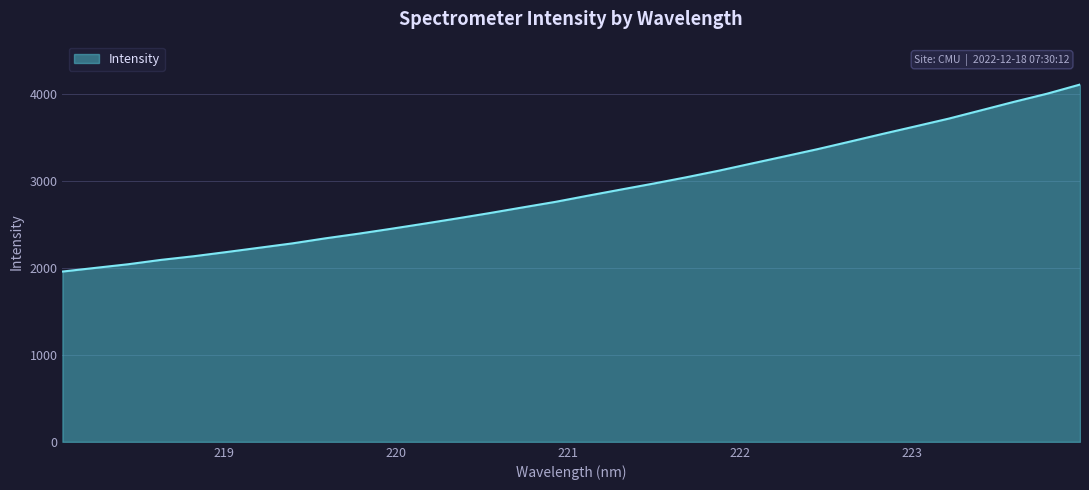

What is the difference between the maximum and minimum values?

2151.2